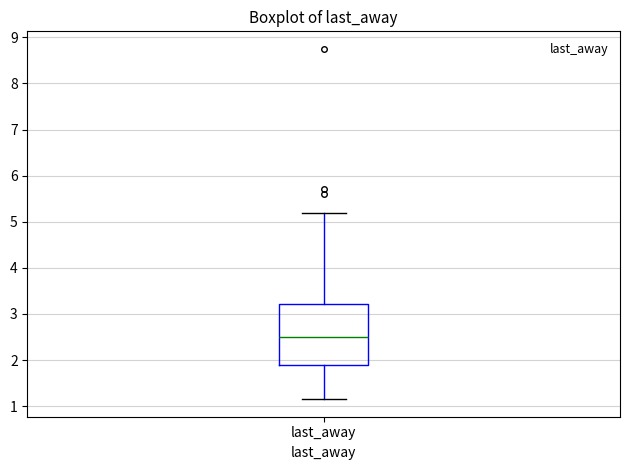

Where is the lower edge of the box for last_away on the y-axis? The values are not printed on the chart, so give them approximately, as read against the axis.

1.9